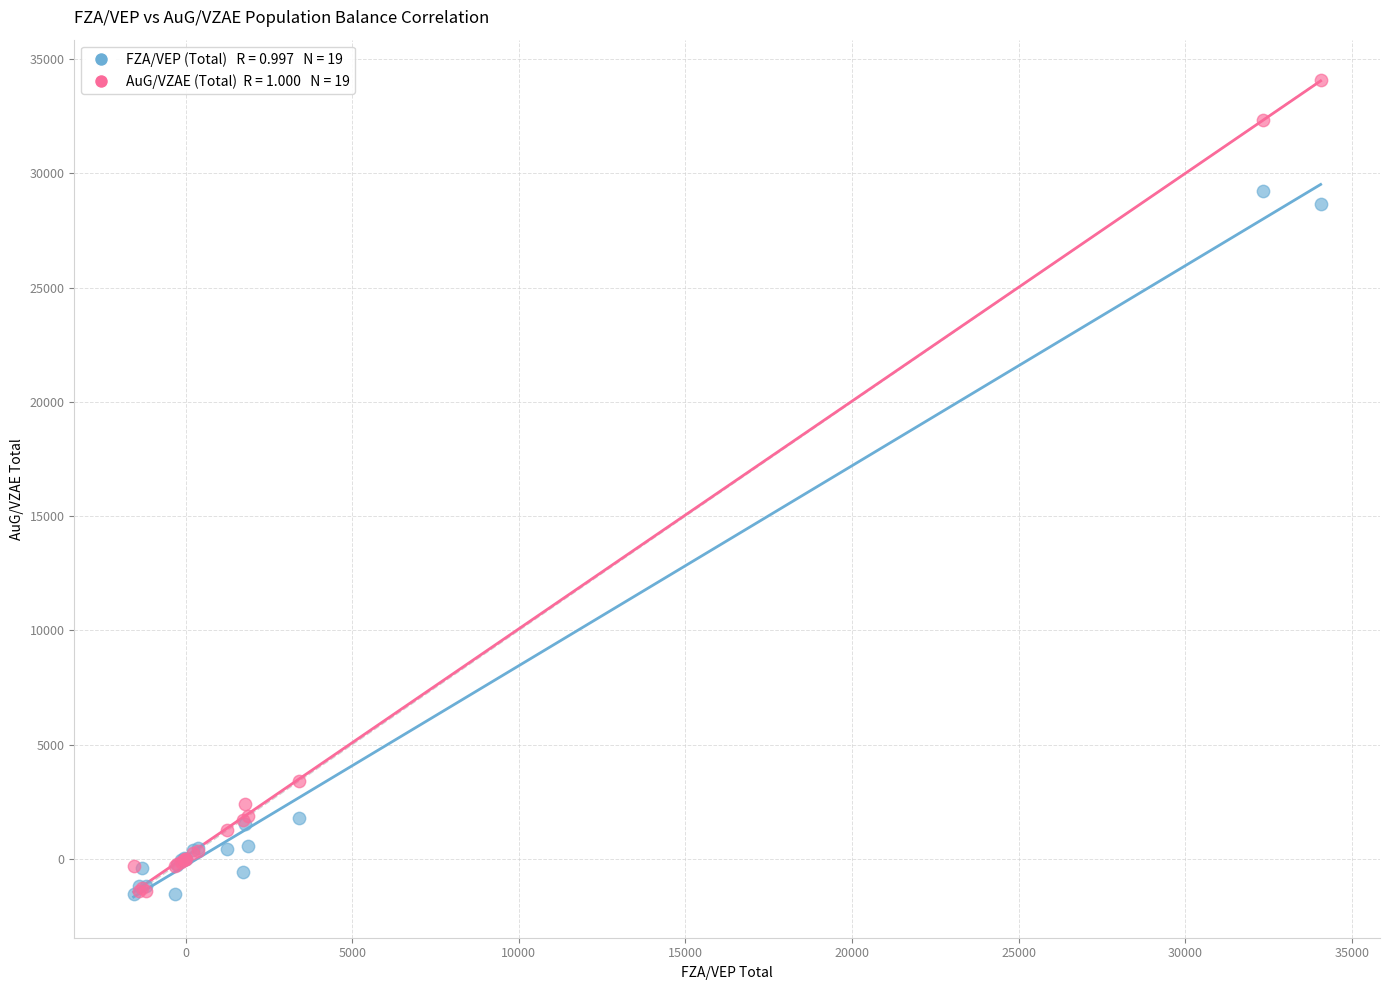

Across all series, what Y value is closest to 16250?

28637